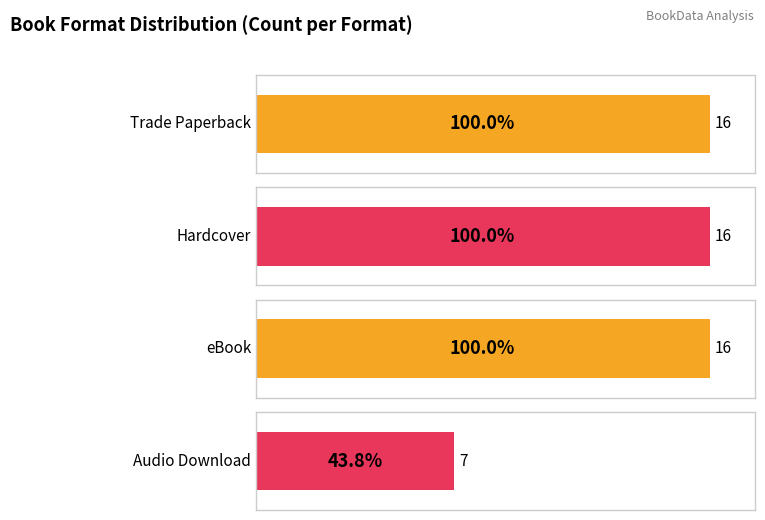

What is the minimum value shown in the chart?

7